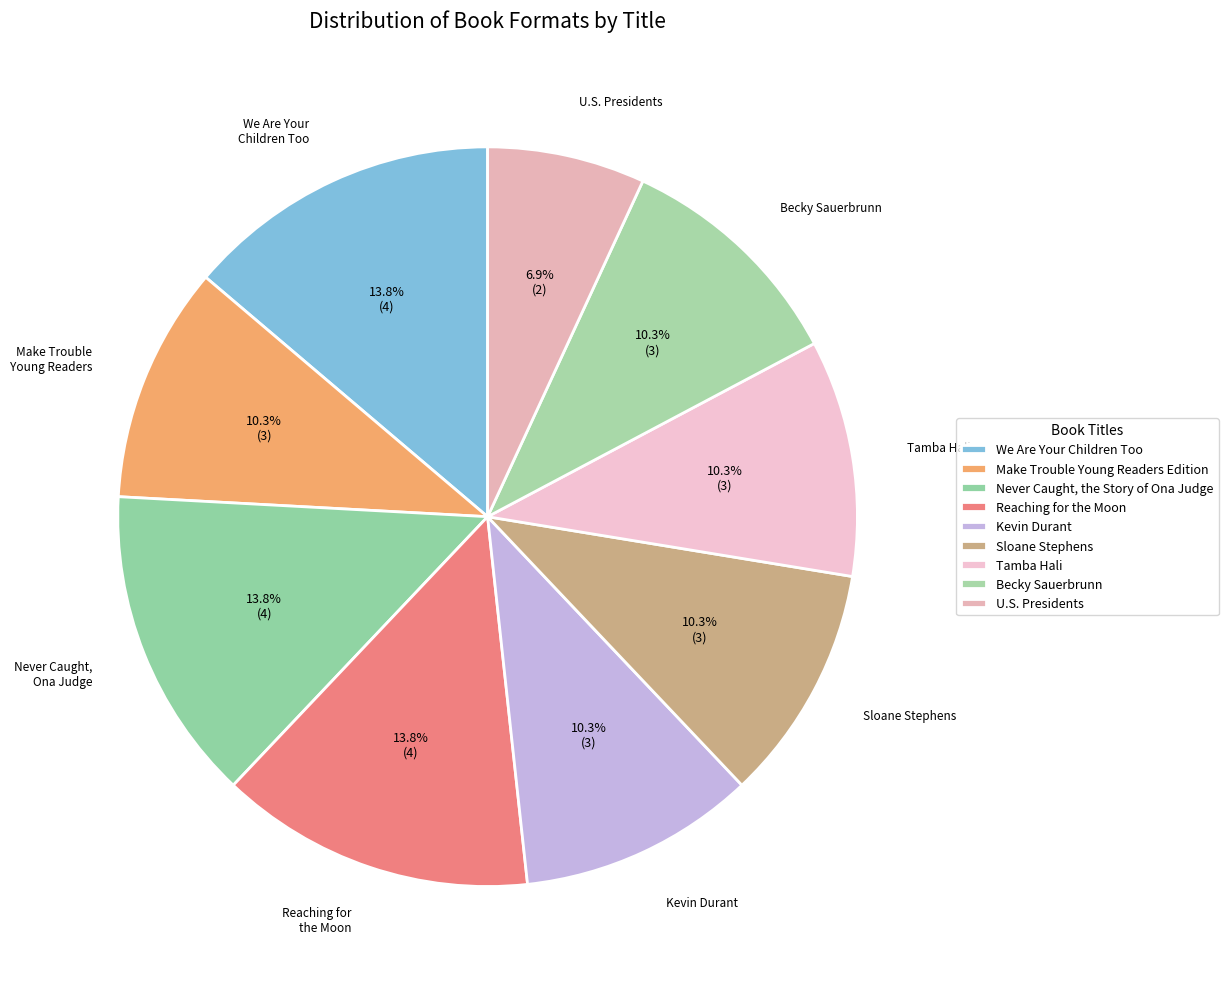

Combined, what portion of the pie is Kevin Durant and Sloane Stephens?

20.7%